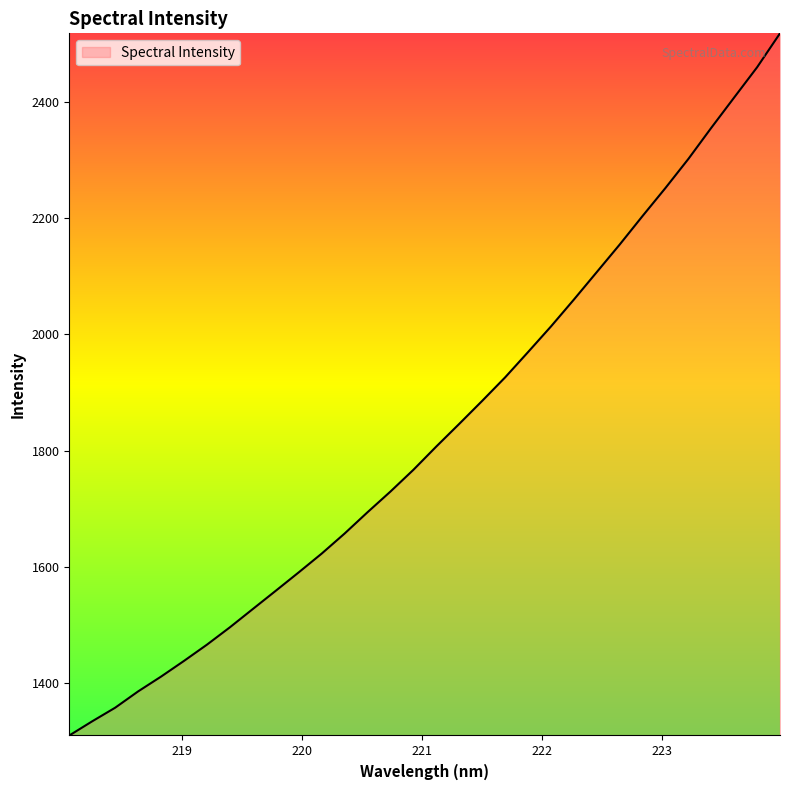

What is the greatest value displayed?

2517.5